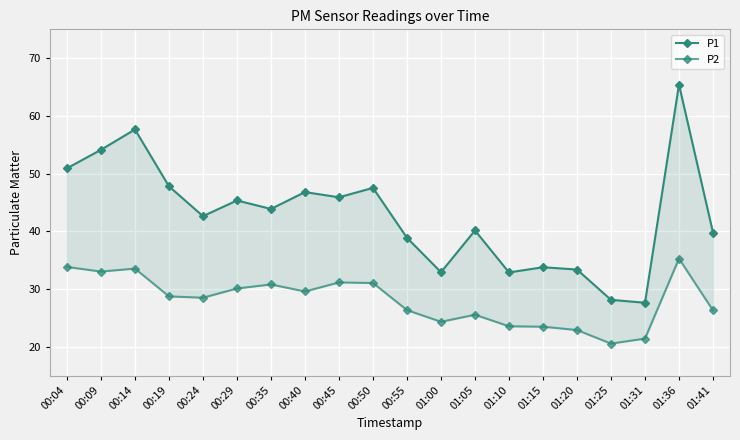

Where is P1 nearest to the value 46?

00:45